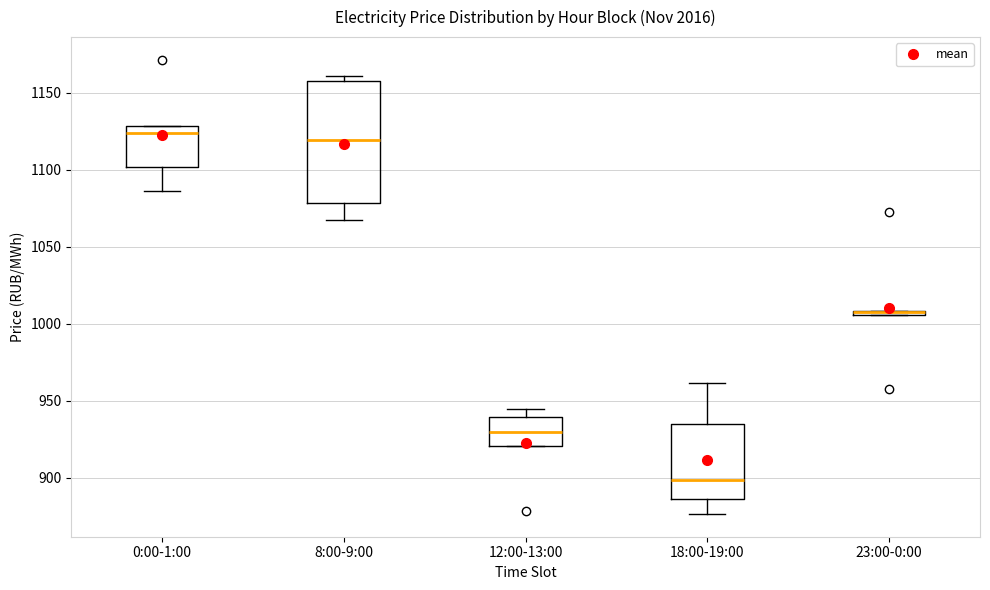

Where is the lower edge of the box for 8:00-9:00 on the y-axis? The values are not printed on the chart, so give them approximately, as read against the axis.

1080